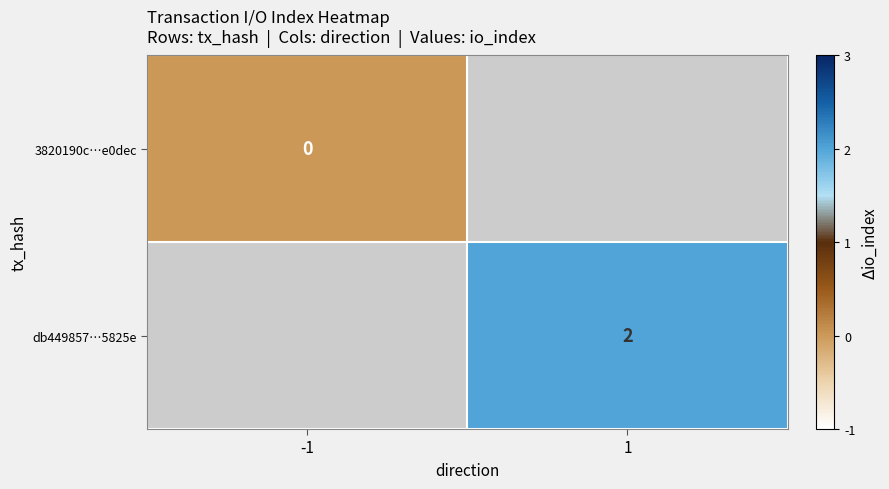

At which label does 3820190c…e0dec reach its peak?

-1